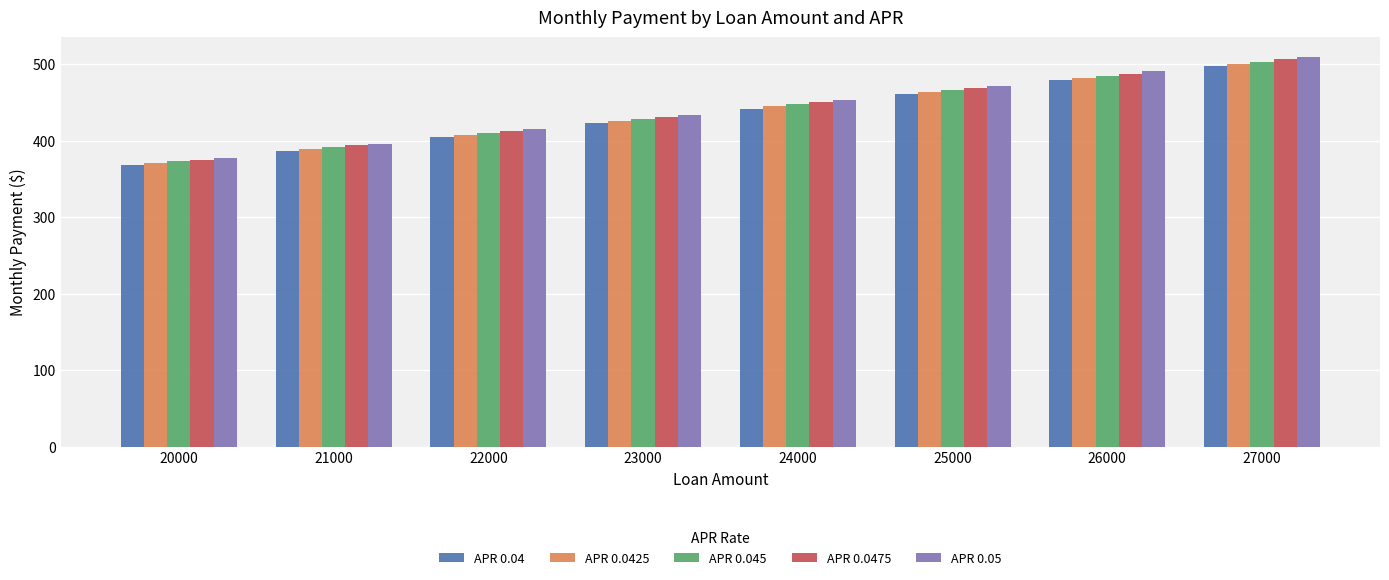

Is the value of APR 0.04 at 23000 greater than the value of APR 0.045 at 23000?

No